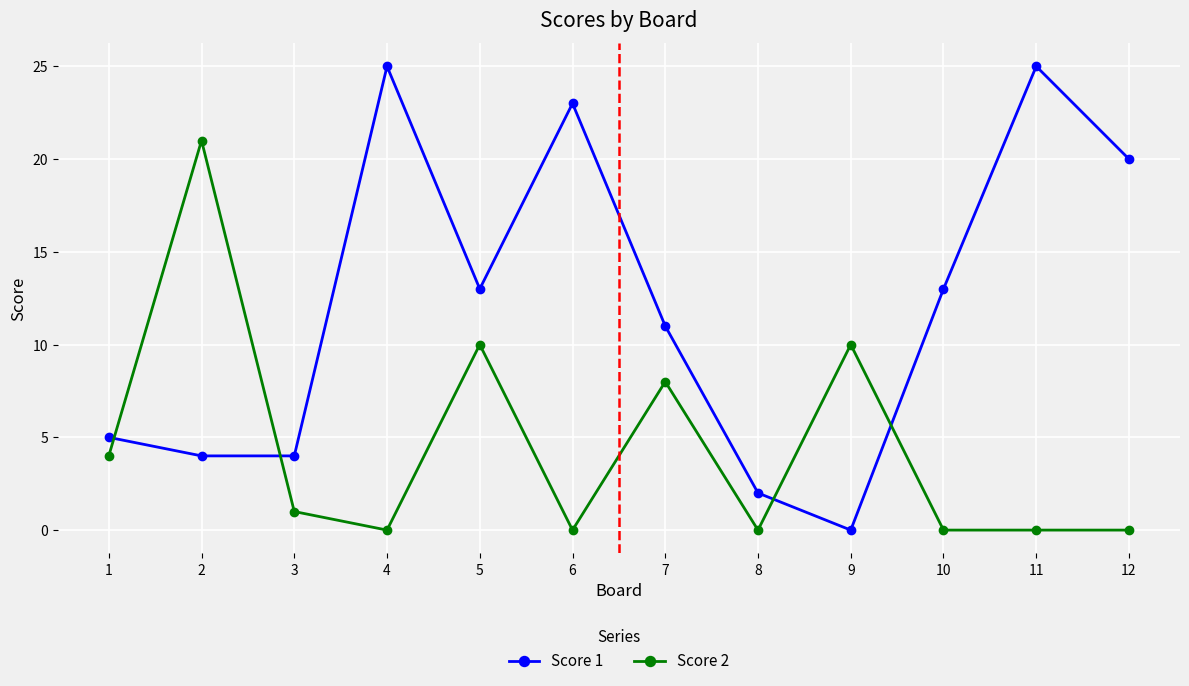

How many data points does each series have?

12